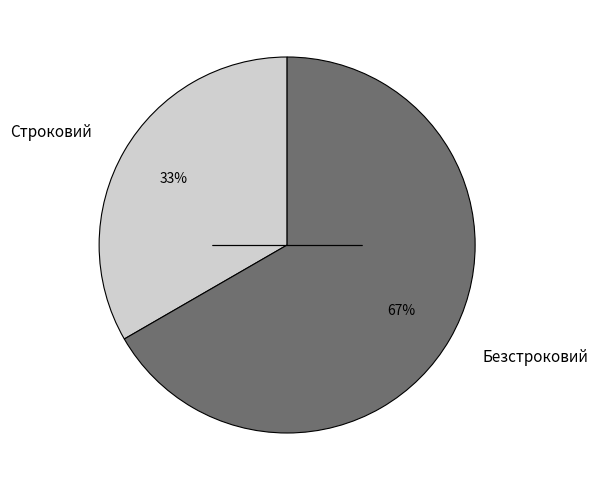

Which category has the biggest portion of the pie?

Безстроковий